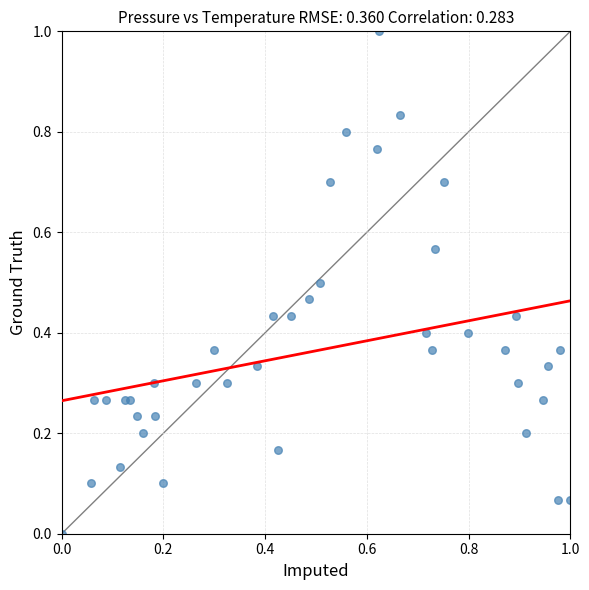

What is the range of Y values (max minus min)?

1.0